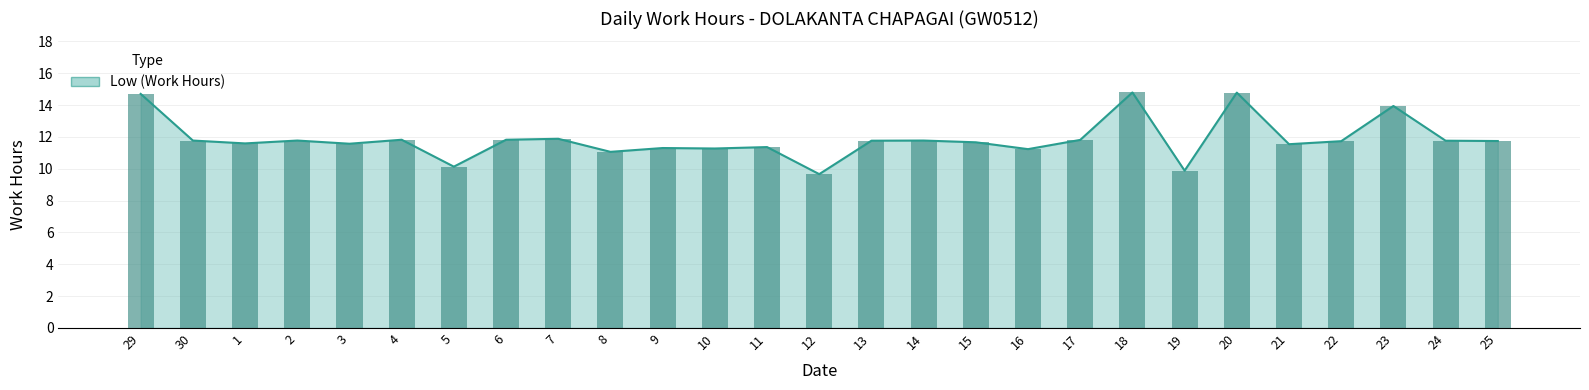

The chart shows a value of 14.7 at 29. True or false?

True